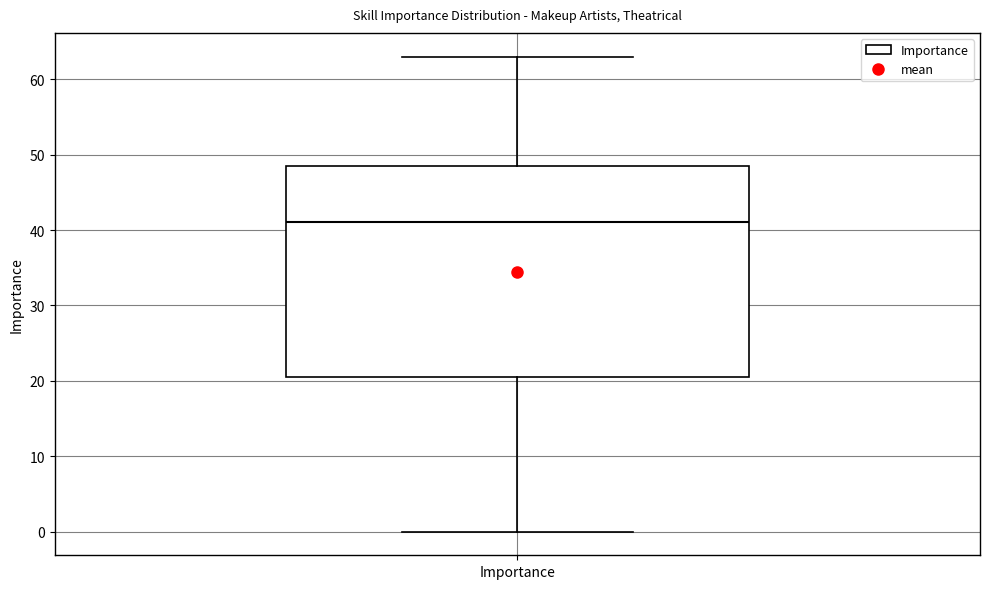

Read this box plot against the y-axis: the position of the median line, the range covered by the box, and the ends of both whiskers. The values are not printed on the chart, so give them approximately, as read against the axis.

median 41, box 21 to 49, whiskers 0 to 63